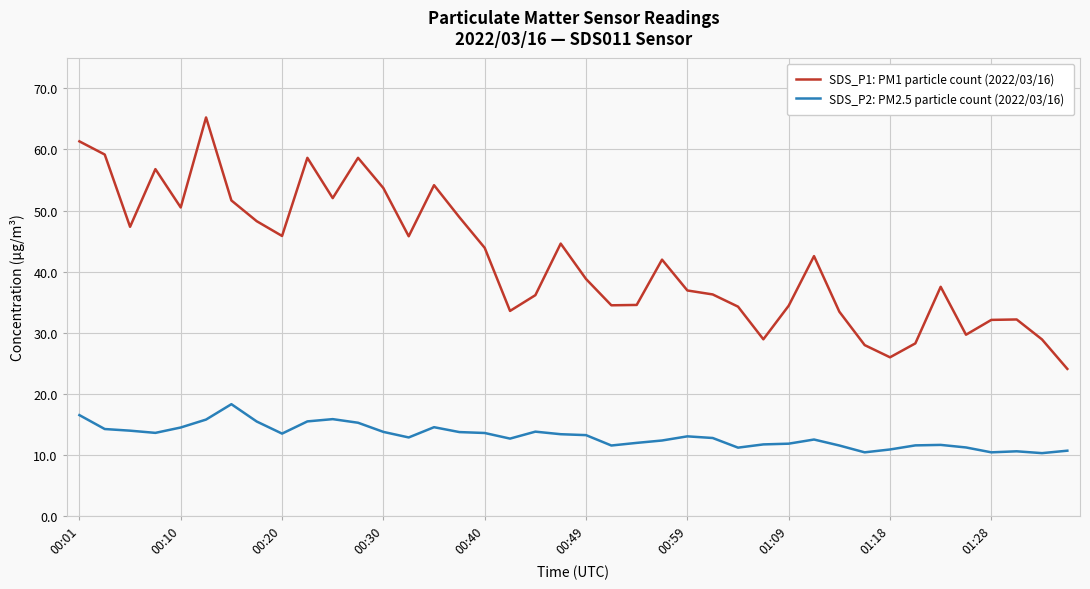

Rank the series by their maximum value, from lowest to highest.

SDS_P2: PM2.5 particle count (2022/03/16), SDS_P1: PM1 particle count (2022/03/16)